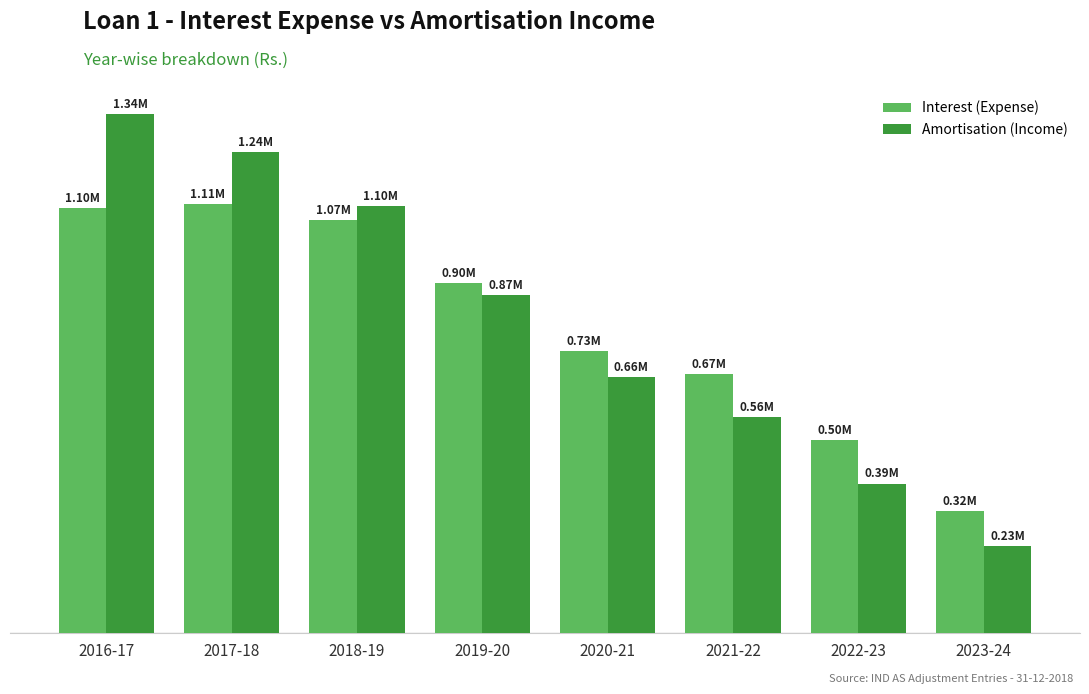

What are all the series names shown in the legend?

Interest (Expense), Amortisation (Income)